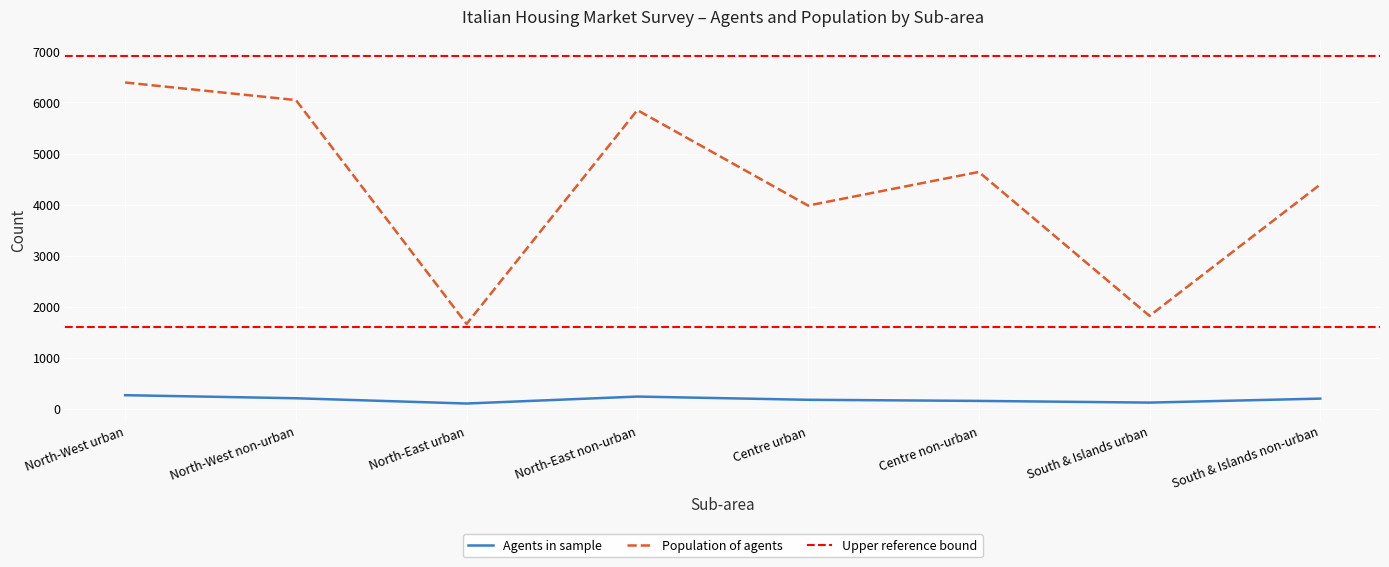

What is the label of the 6th point from the right?

North-East urban